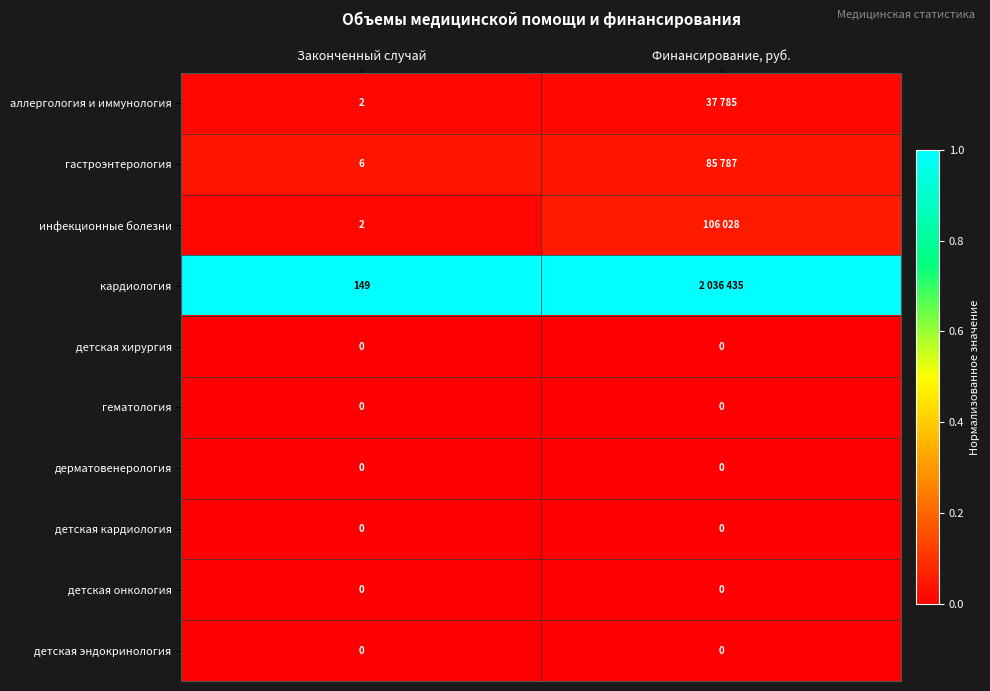

Where is кардиология nearest to the value 1?

Законченный случай